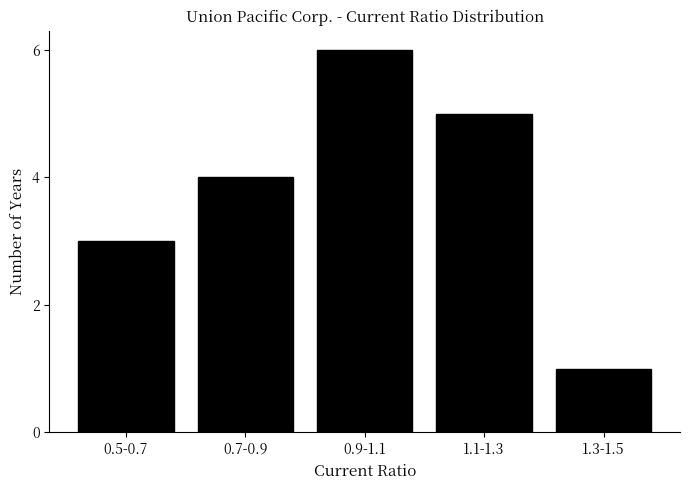

Reading left to right, extract all data points from this chart.

3	4	6	5	1